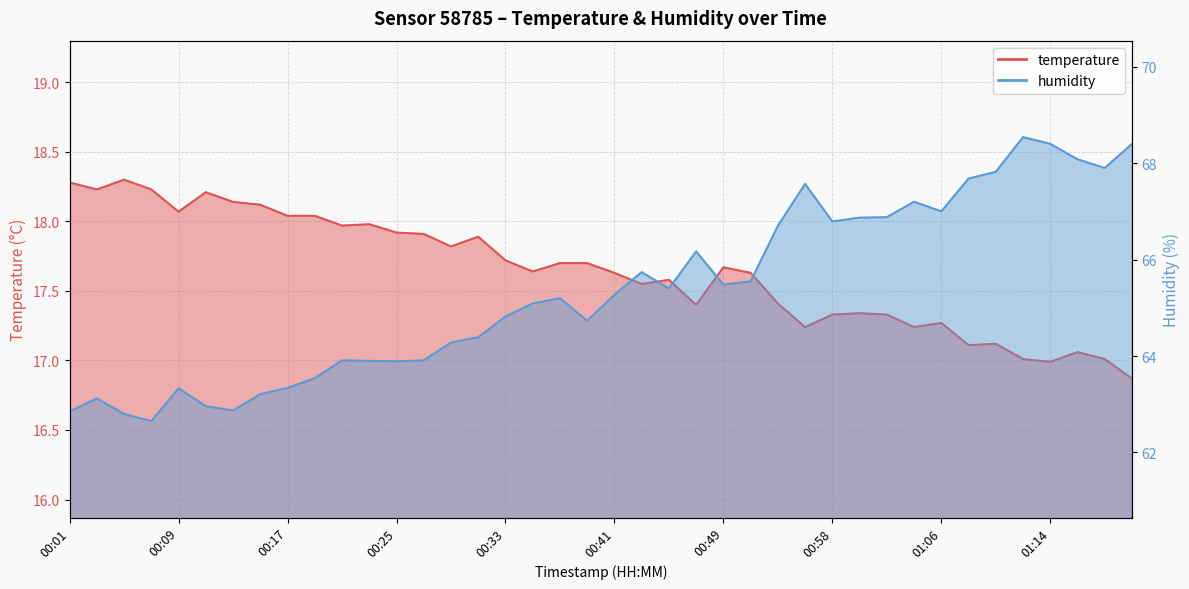

What are all the series names shown in the legend?

temperature, humidity